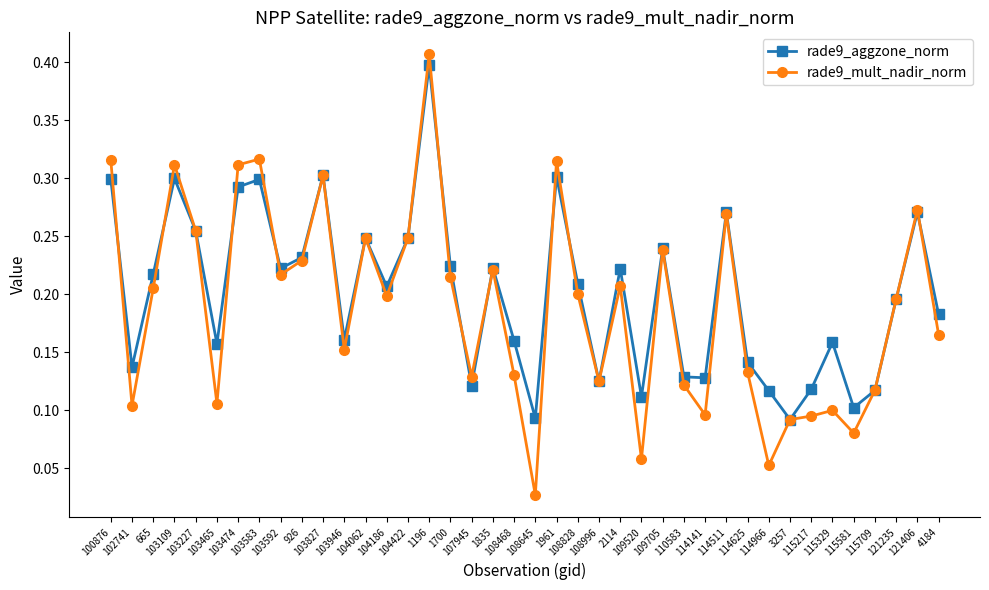

True or false: rade9_aggzone_norm and rade9_mult_nadir_norm intersect in this chart.

True